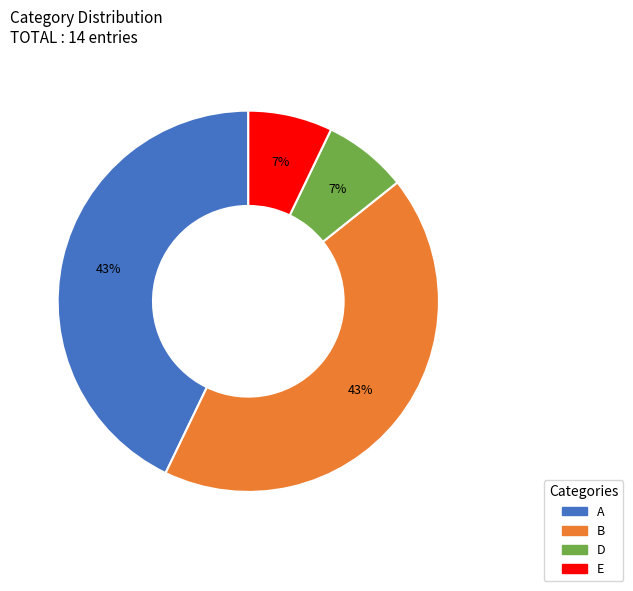

Is A the majority of the pie?

No